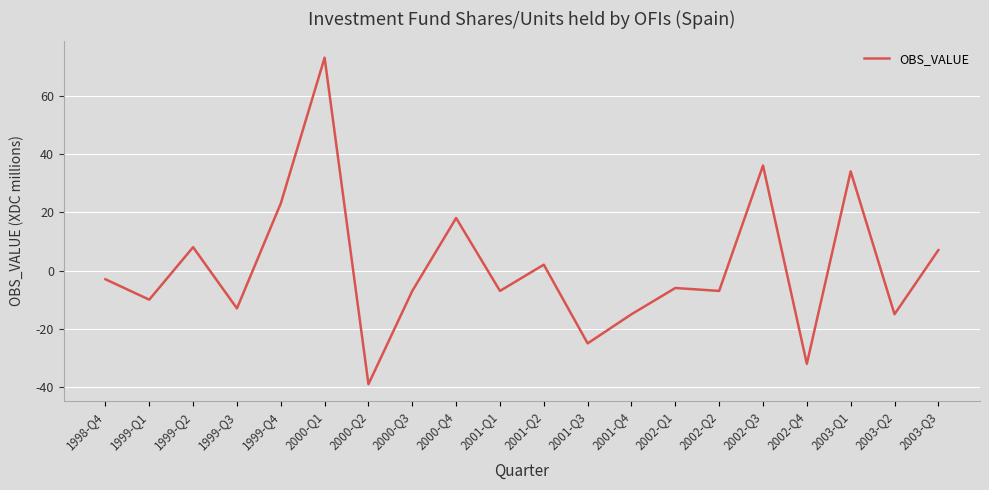

Reading left to right, extract all data points from this chart.

-3	-10	8	-13	23	73	-39	-7	18	-7	2	-25	-15	-6	-7	36	-32	34	-15	7